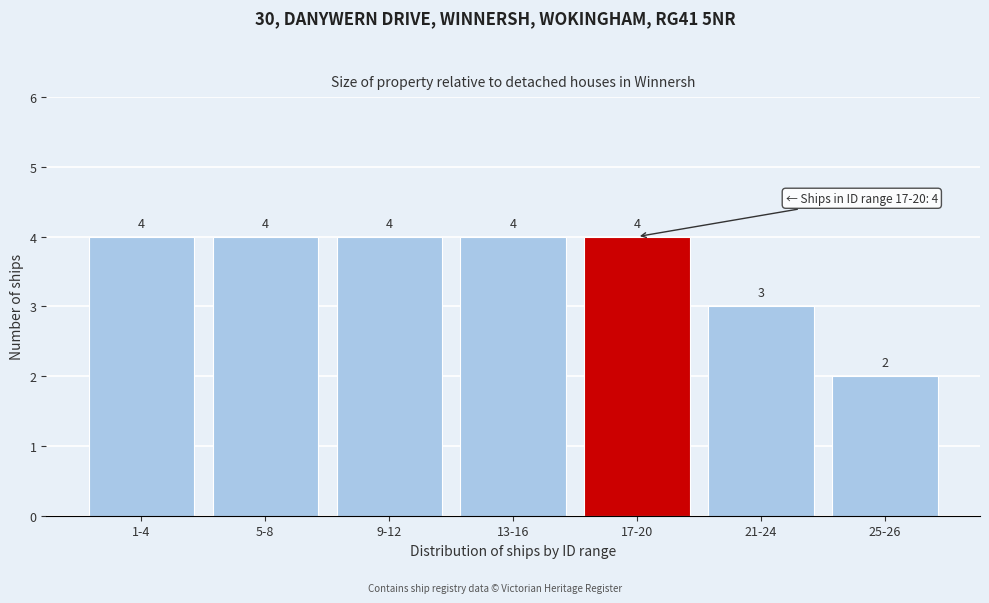

Reading right to left, extract all data points from this chart.

2	3	4	4	4	4	4